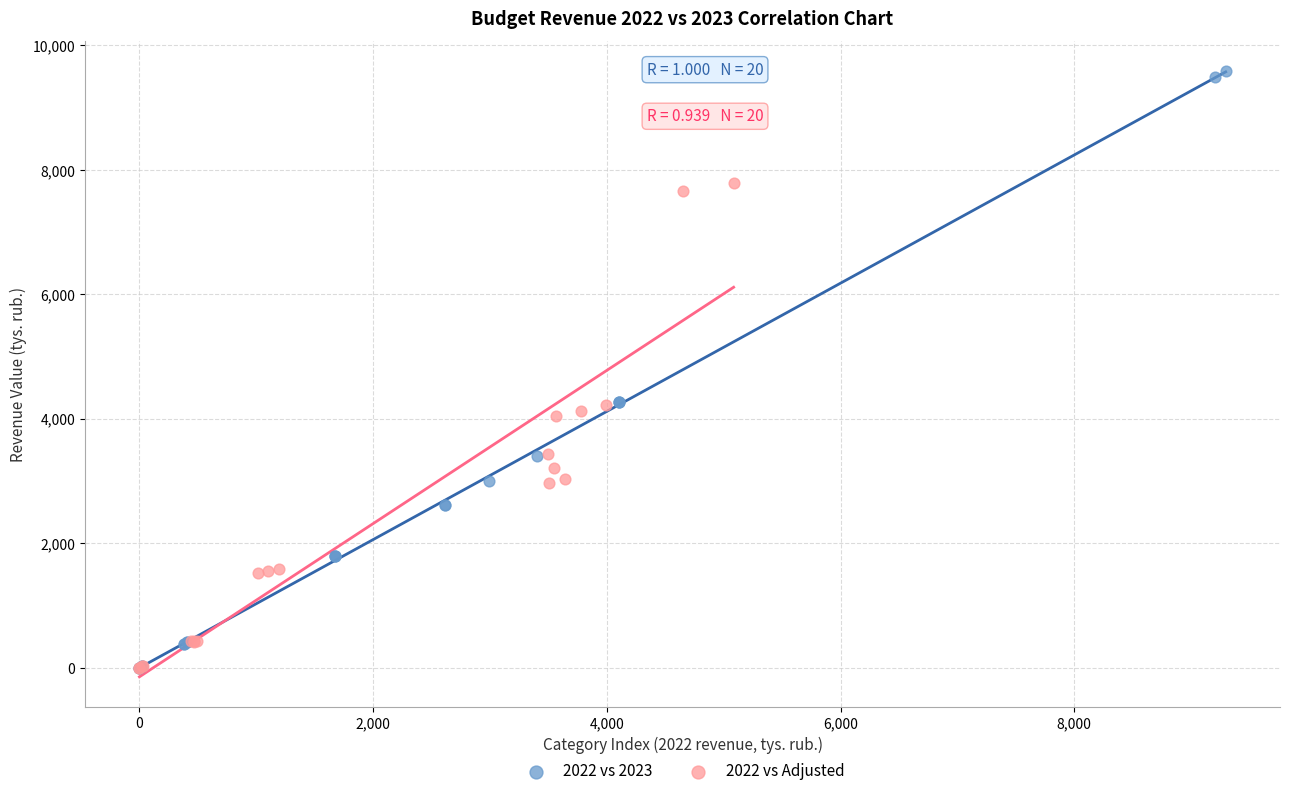

Which series reaches the maximum Y coordinate?

2022 vs 2023